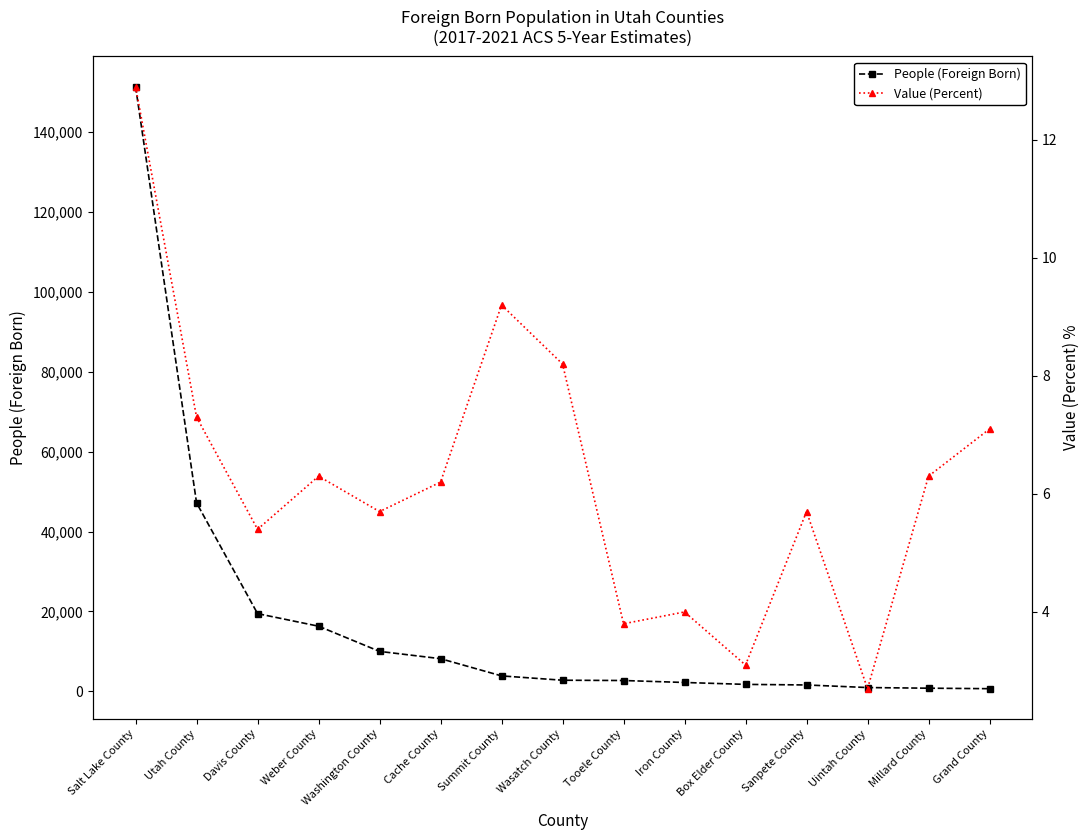

What is the label of the 9th point from the right?

Summit County